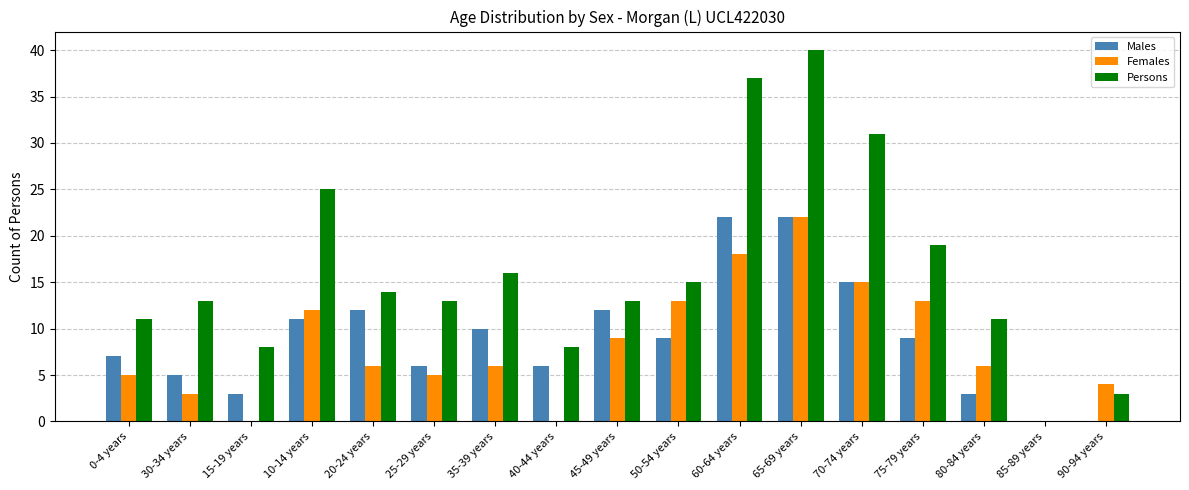

Which series changed the most between 50-54 years and 80-84 years?

Females